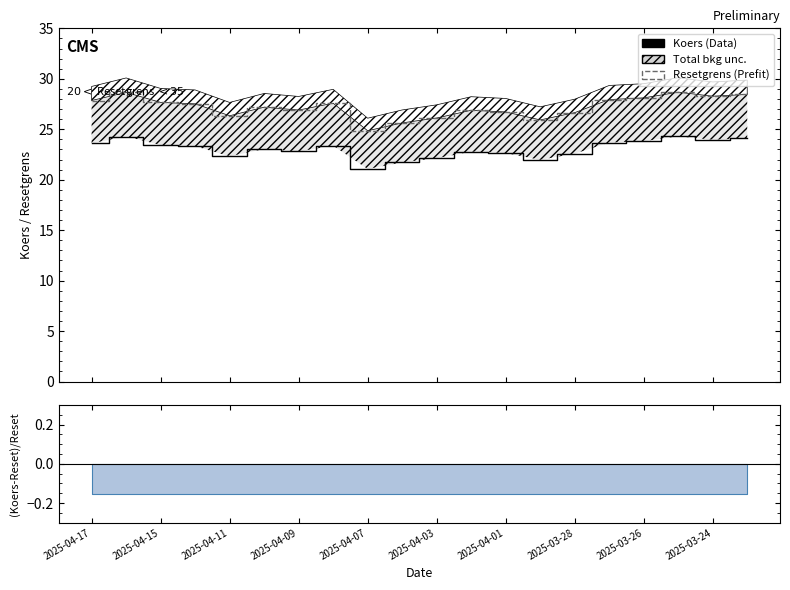

Does the chart have visible grid lines?

No